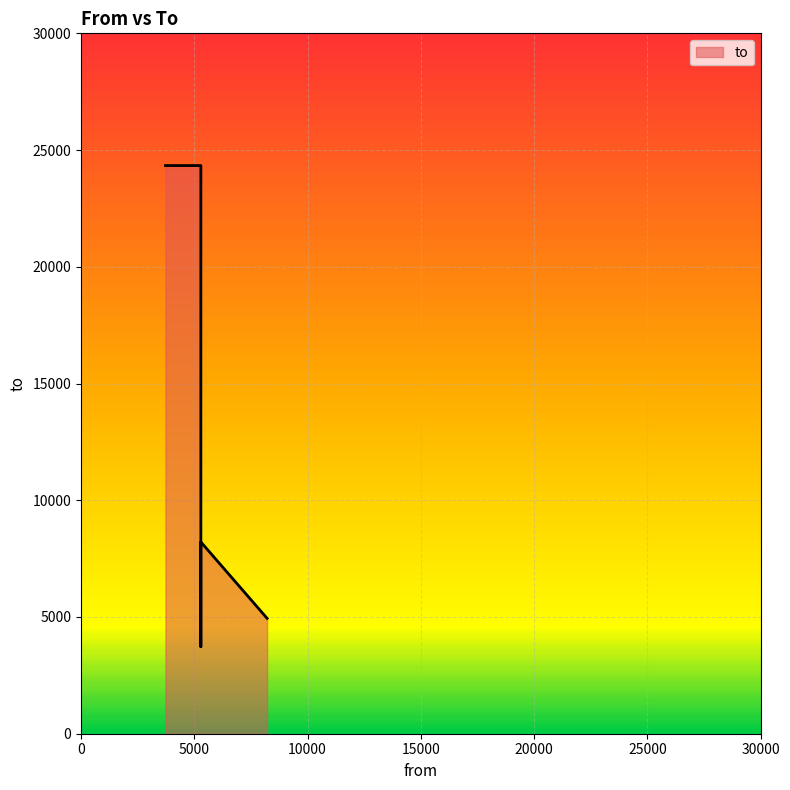

What is the minimum value shown in the chart?

3726